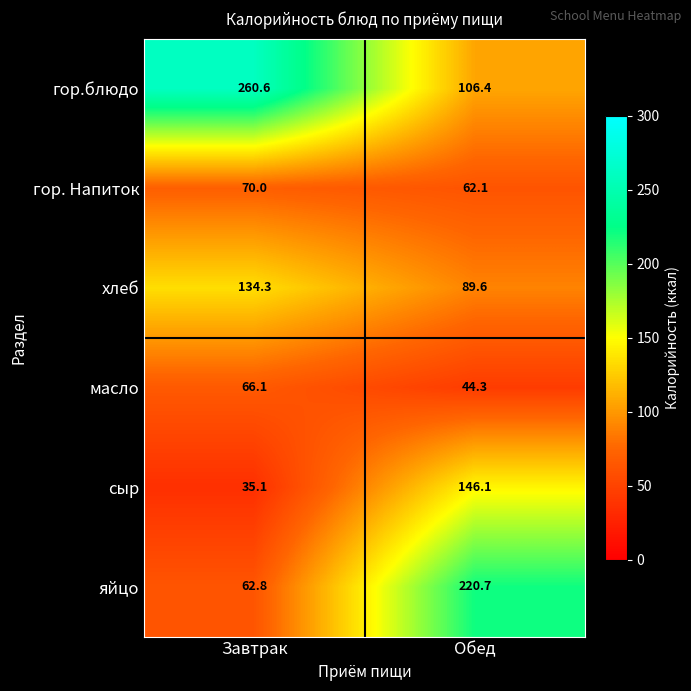

Where is гор. Напиток nearest to the value 66?

Обед